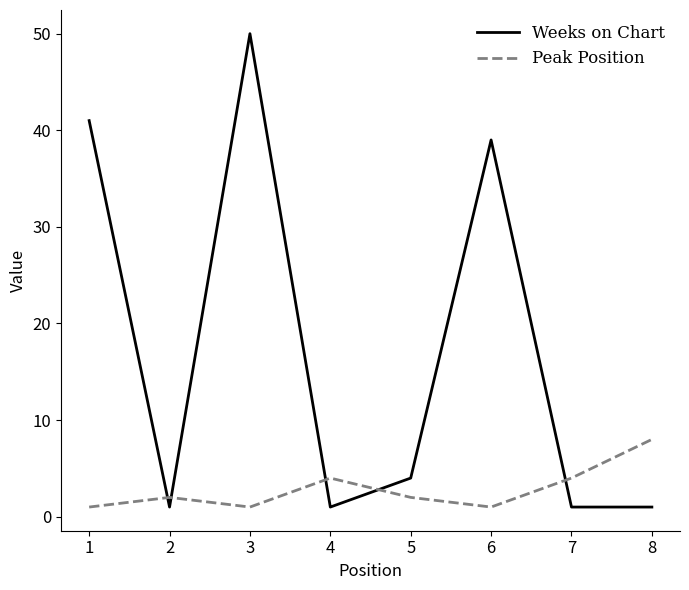

Count the number of data series in this chart.

2